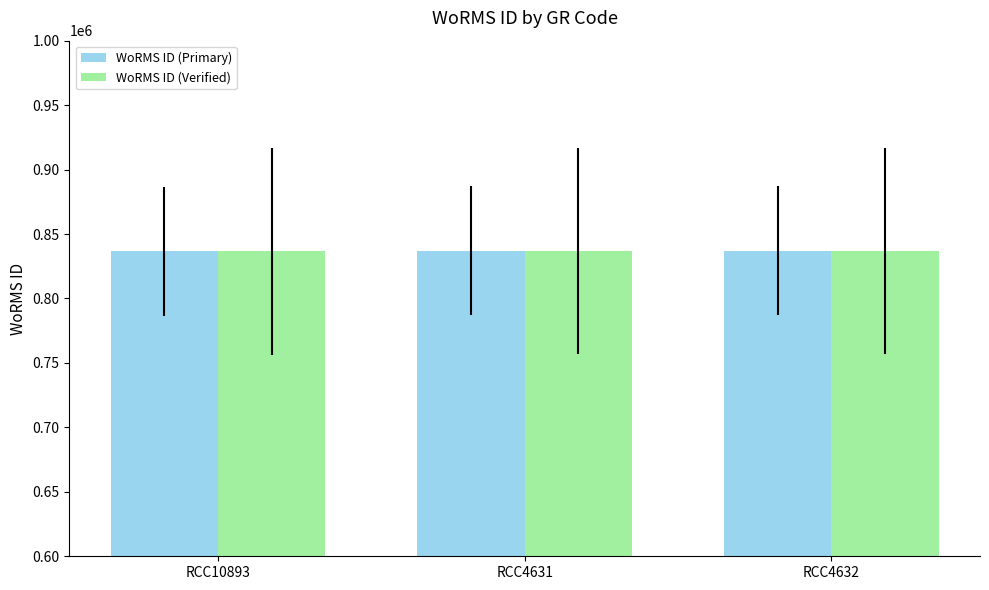

What is the sum of the WoRMS ID (Primary) values at RCC4631 and RCC10893?

1673398